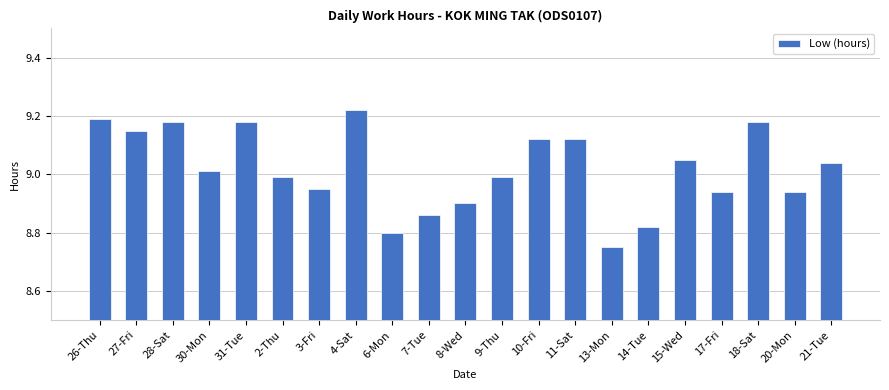

Is it true that the value at 8-Wed is 11.9?

False